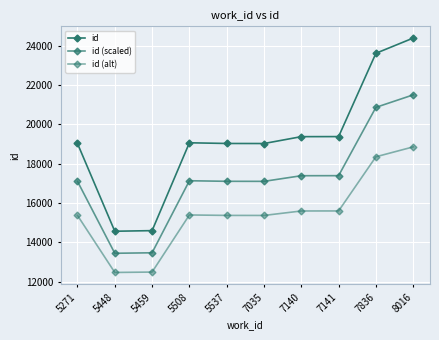

How many categories are shown in the chart?

10